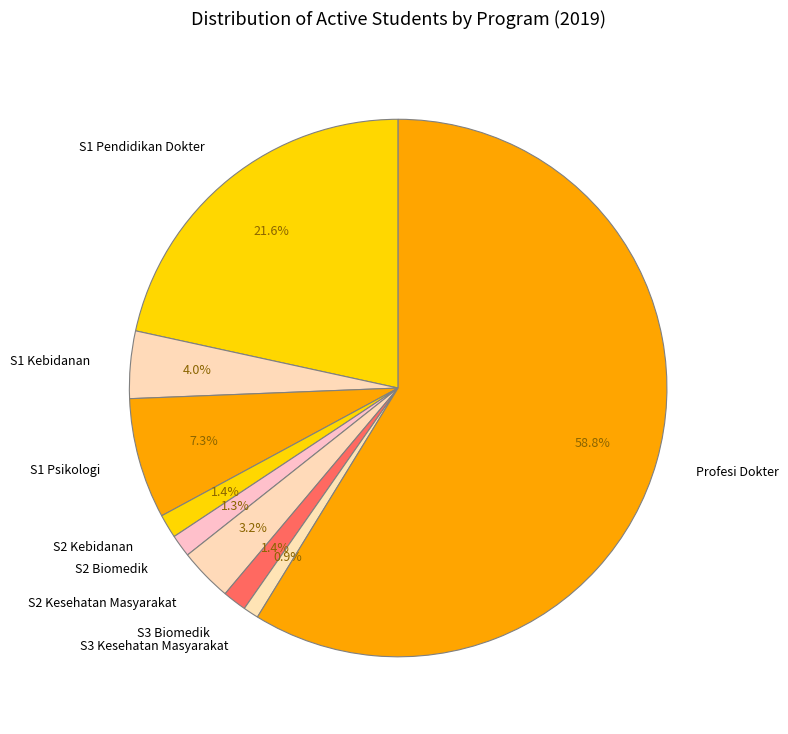

Do S1 Kebidanan and S3 Biomedik together represent more than half of the pie?

No